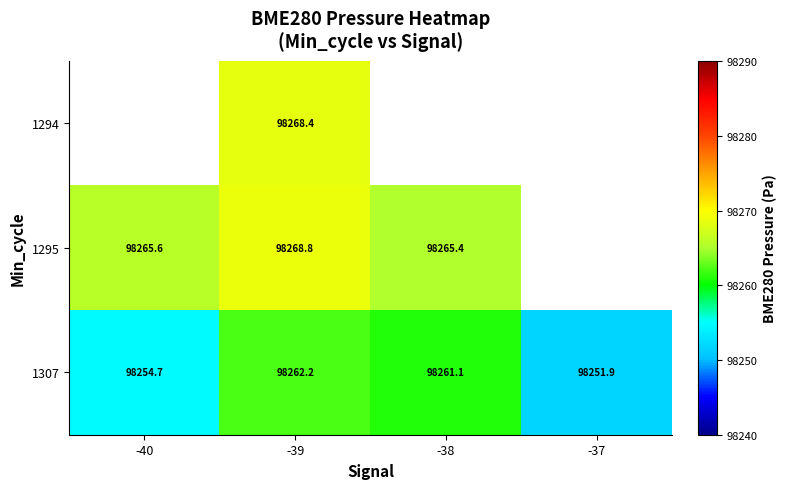

Which series has the largest total across all categories?

1307